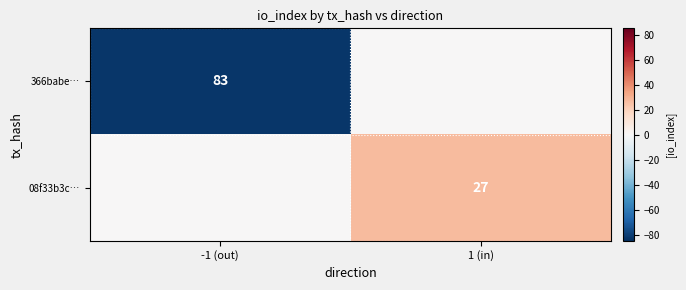

True or false: 366babe… has a value of 83 at -1 (out).

True